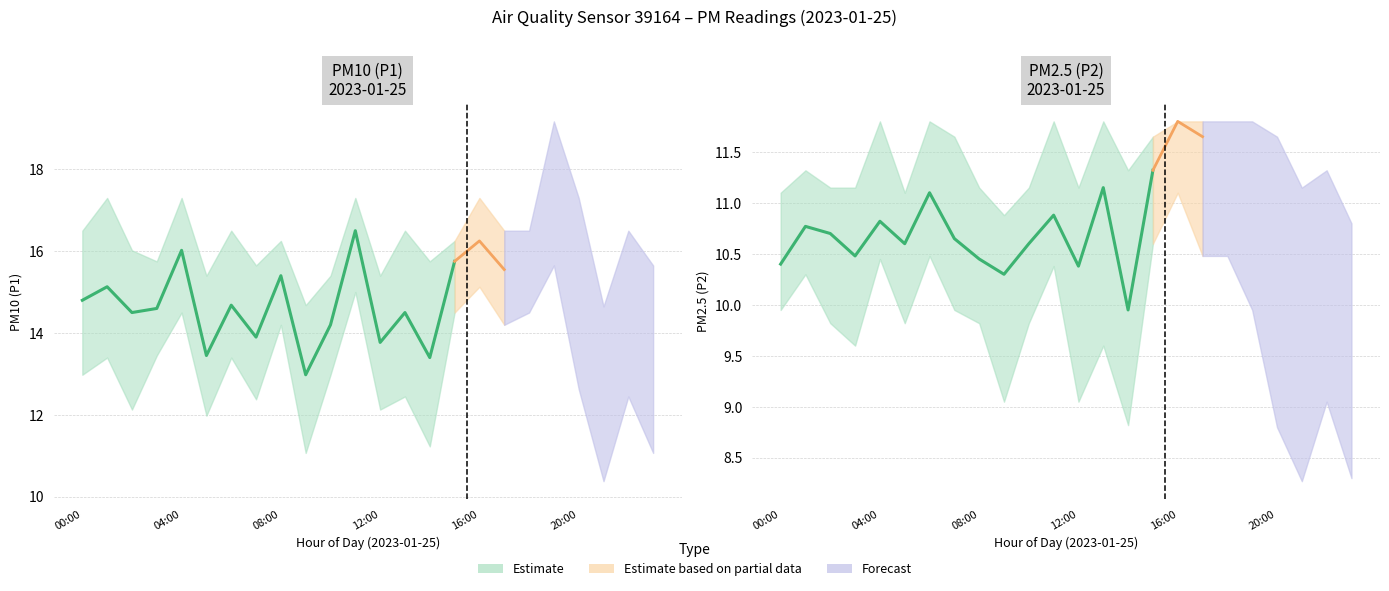

What is the sum of all P2_lower values?

199.5